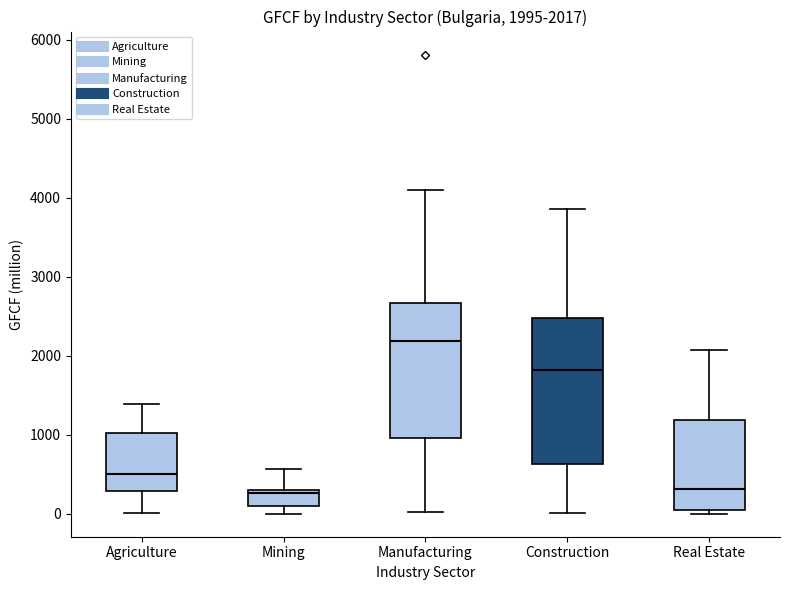

Comparing the boxes themselves (not the whiskers), which one is the tallest?

Construction